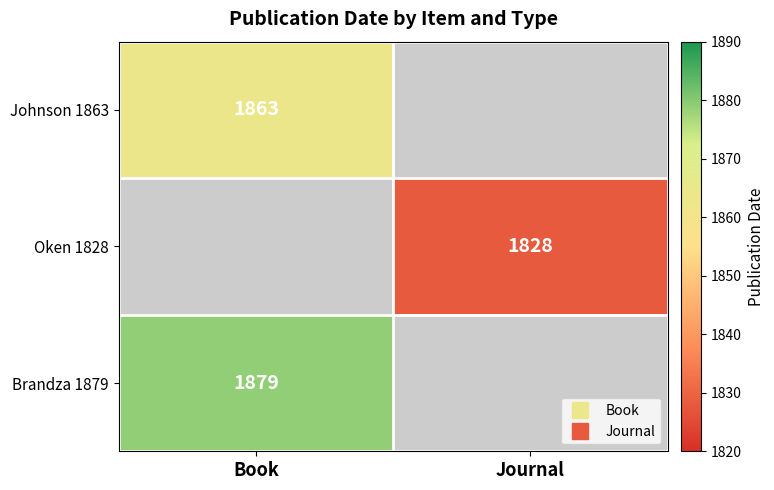

The Johnson 1863 series shows -1298 at Journal. True or false?

False